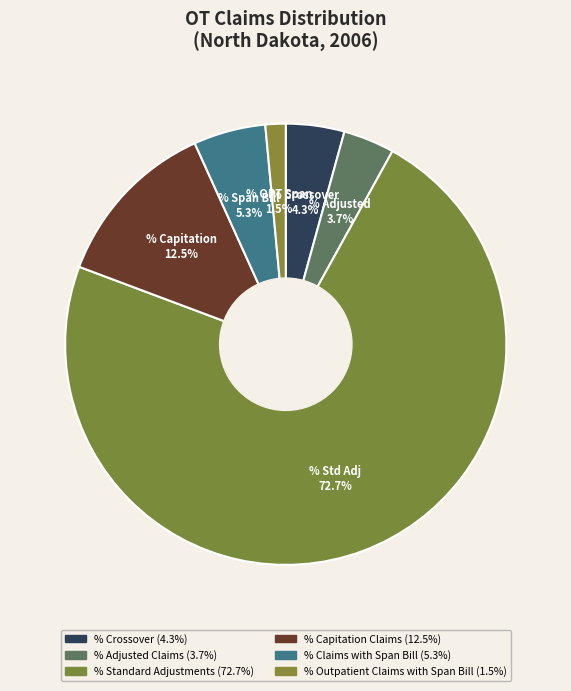

Which category has the smallest portion of the pie?

% Outpatient Claims with Span Bill